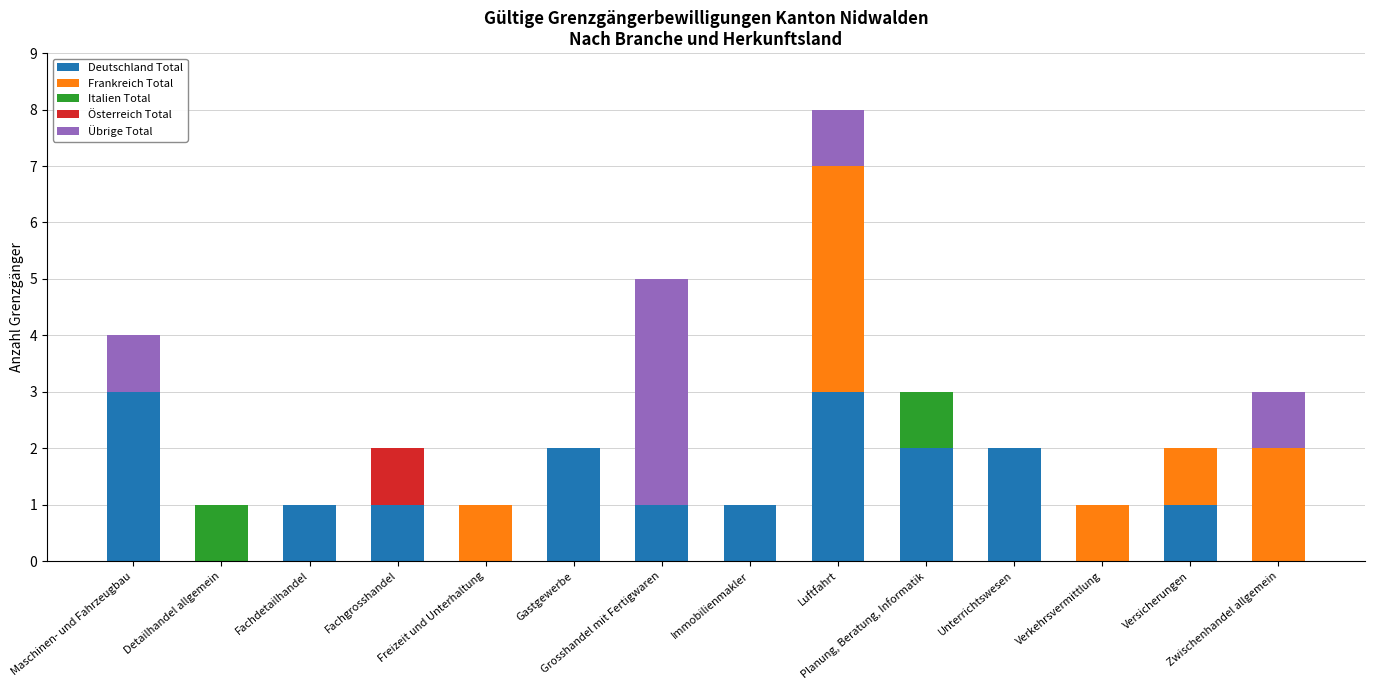

At Immobilienmakler, list the series in order from smallest to largest.

Frankreich Total, Italien Total, Österreich Total, Übrige Total, Deutschland Total